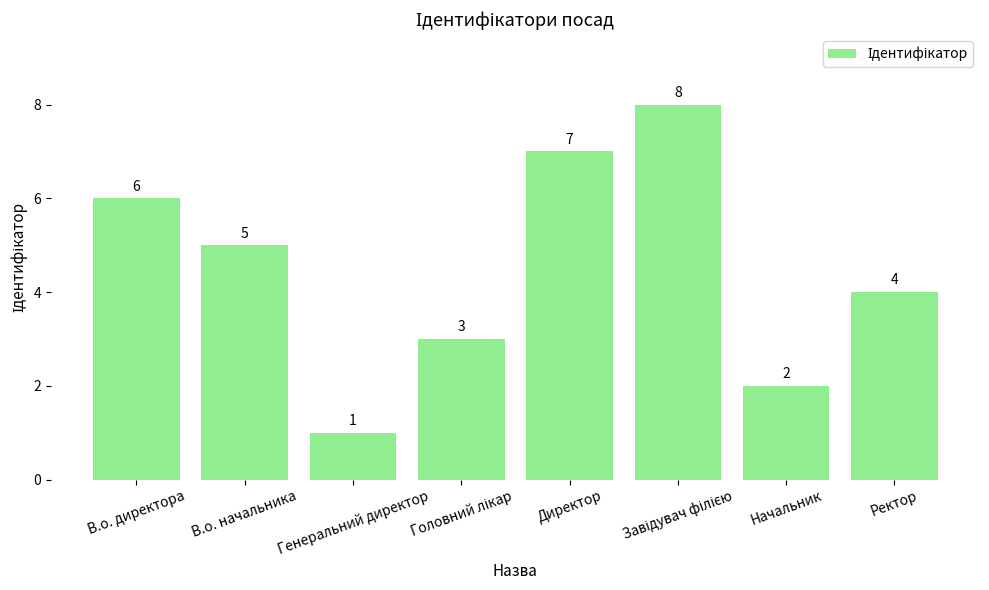

How many bars are there in total?

8